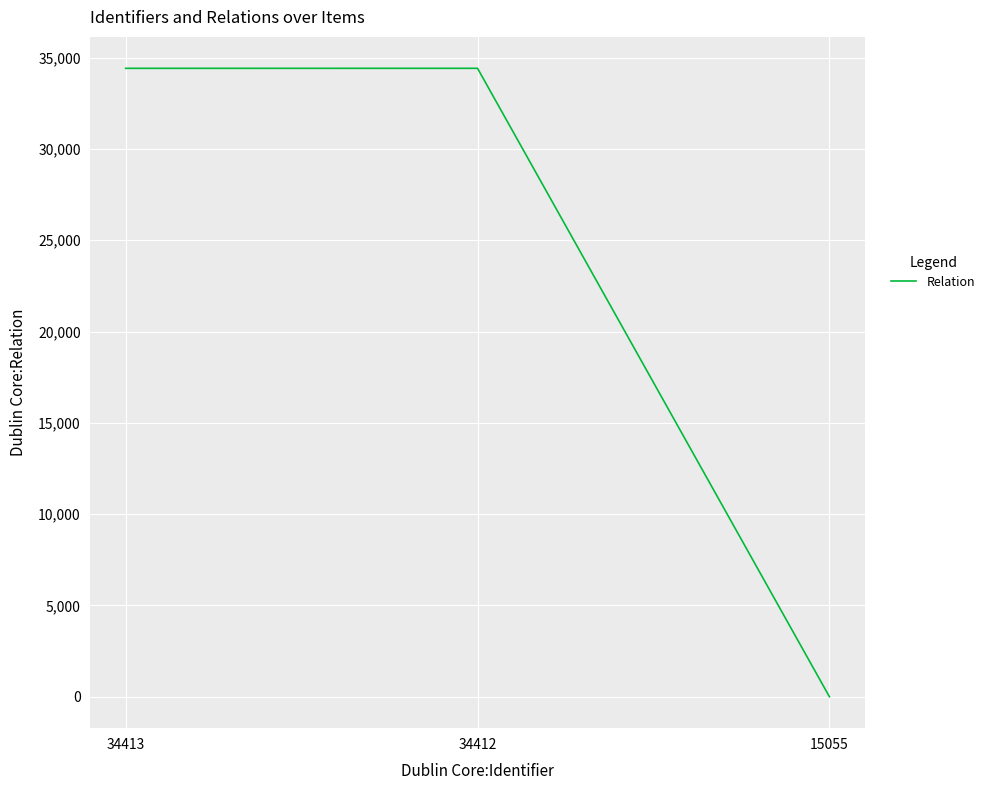

What is the average value?

22942